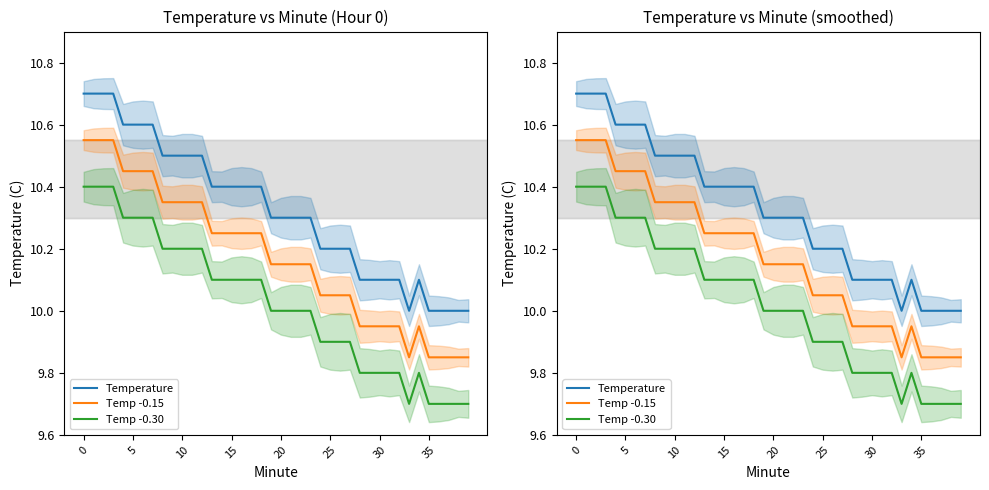

List the series in order of their peak value, highest first.

Temperature, Temp -0.15, Temp -0.30